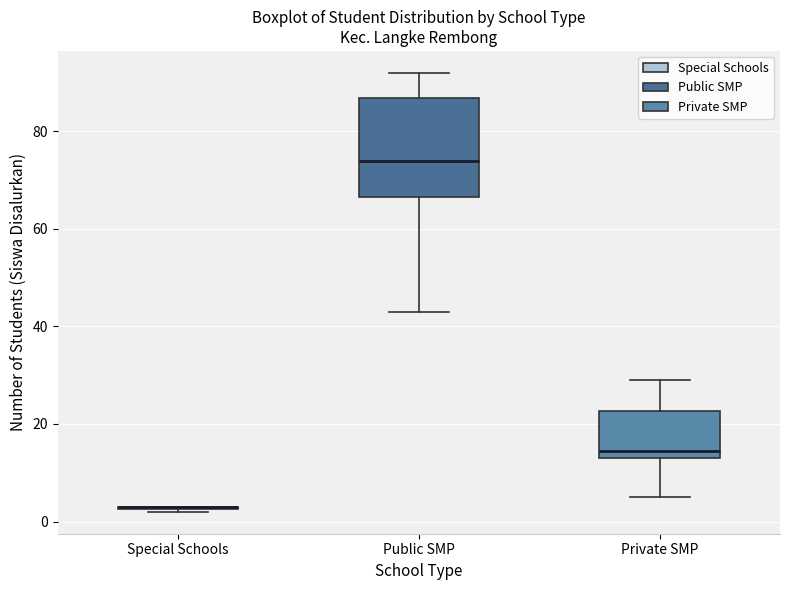

Which box is the tallest, from its lower edge to its upper edge?

Public SMP